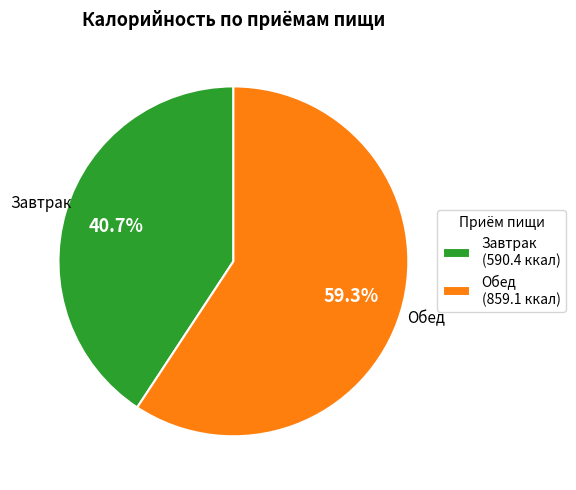

The Завтрак slice represents 46% of the pie. True or false?

False